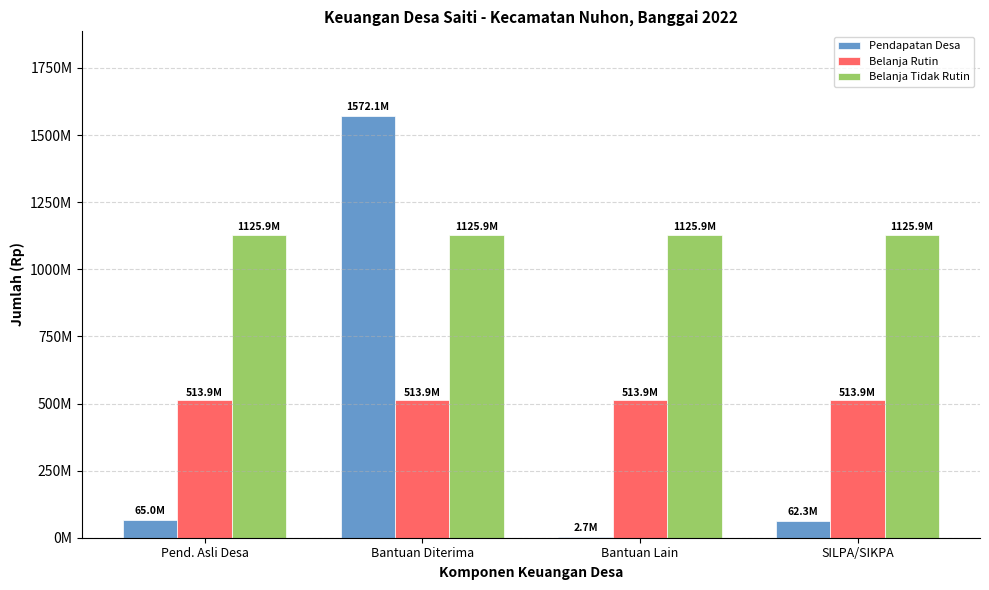

True or false: Belanja Tidak Rutin has a value of 1470309467 at Pend. Asli Desa.

False